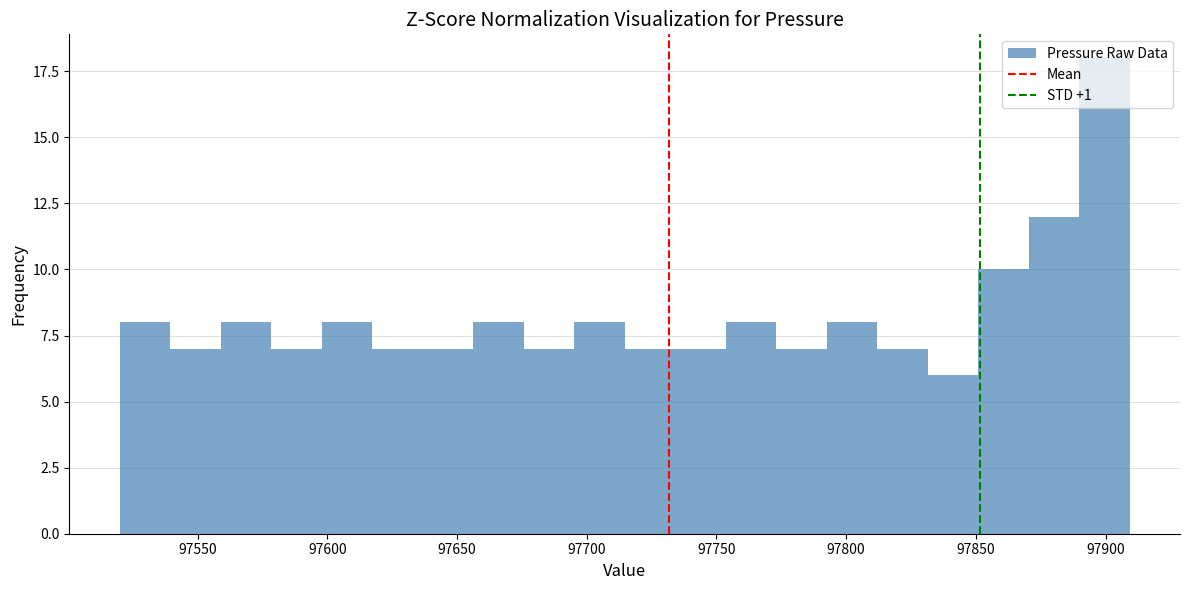

Read against the x-axis, roughly where is the centre of the tallest bar?

97900